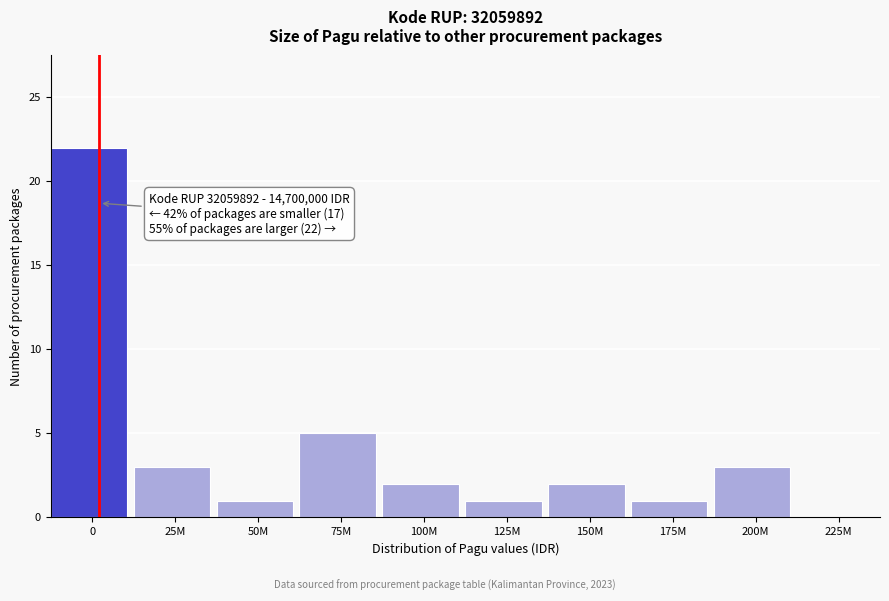

Reading left to right, extract all data points from this chart.

0=22	25M=3	50M=1	75M=5	100M=2	125M=1	150M=2	175M=1	200M=3	225M=0